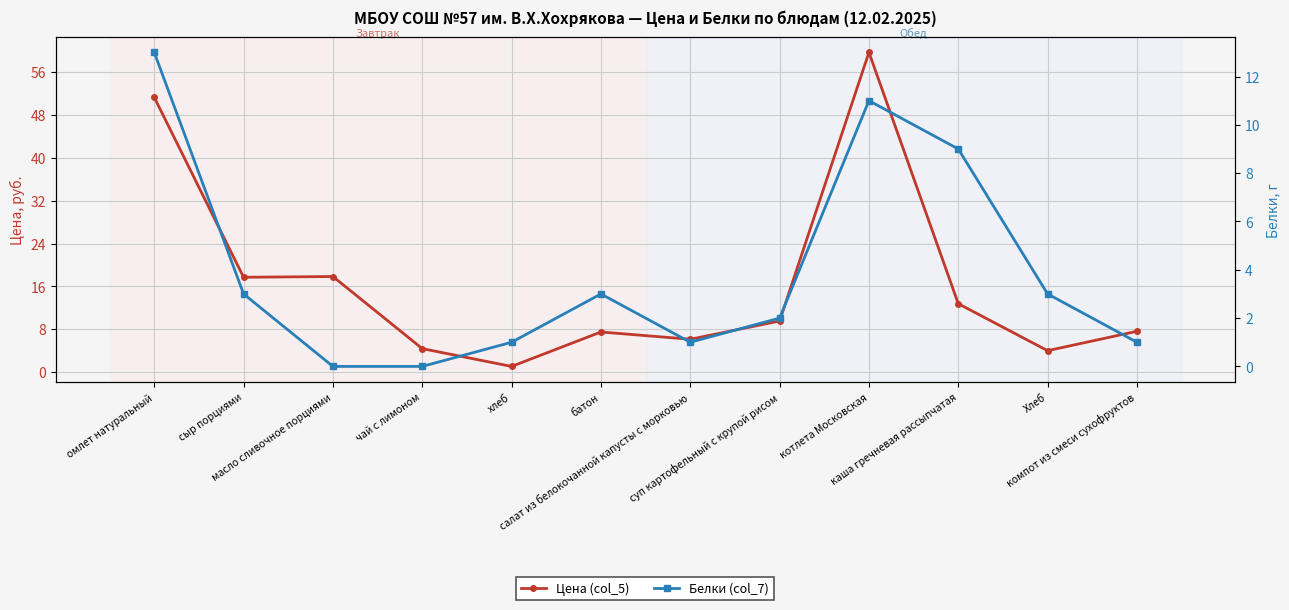

What value does the Белки (col_7) series have at компот из смеси сухофруктов?

1.0